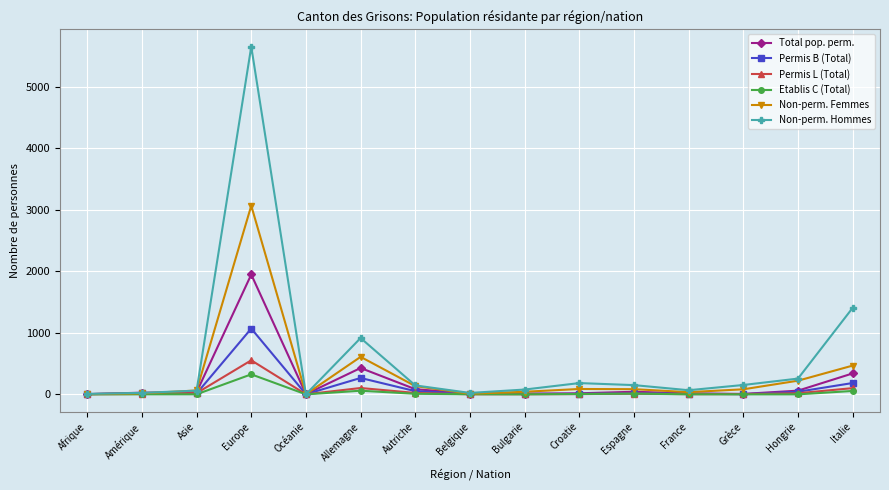

Where is Non-perm. Femmes nearest to the value 1533?

Allemagne